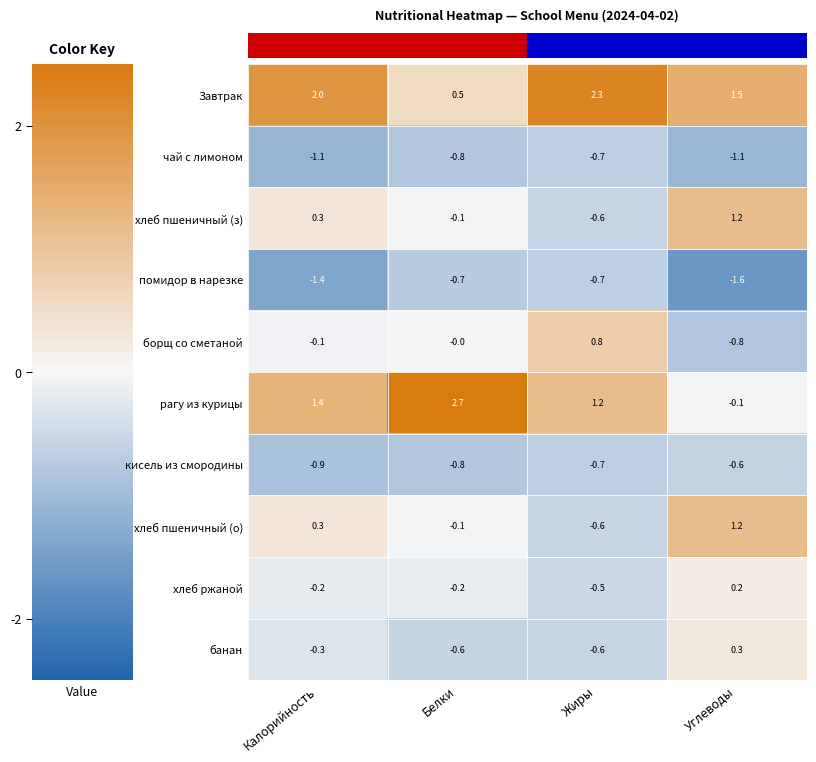

What value does the чай с лимоном series have at Белки?

-0.8